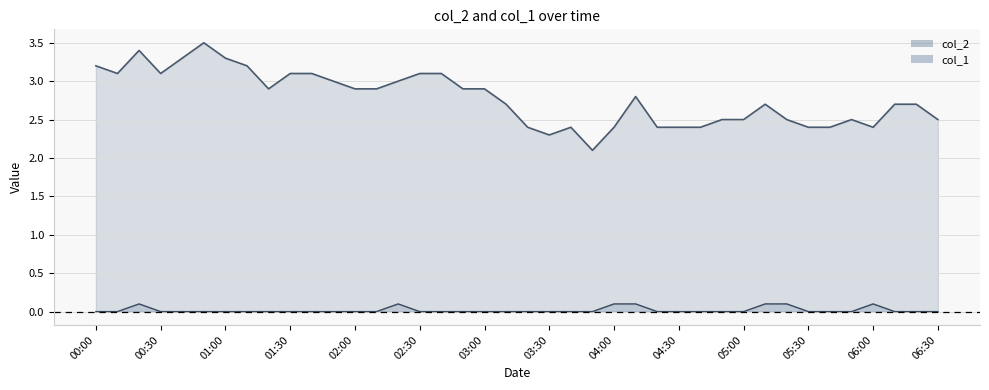

Rank the series by their average value, from lowest to highest.

col_1, col_2